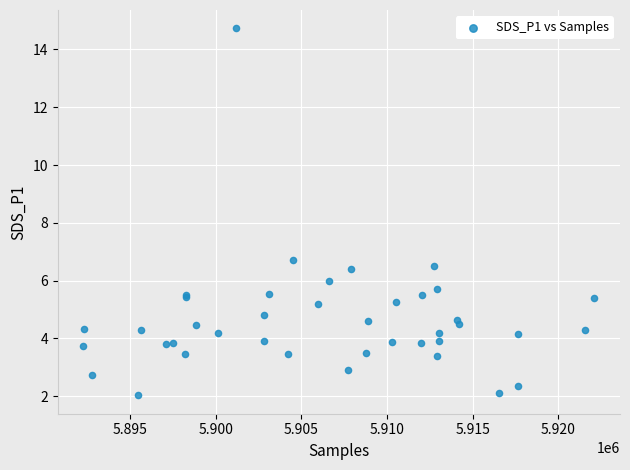

What Y value in the scatter plot is closest to 8?

6.7